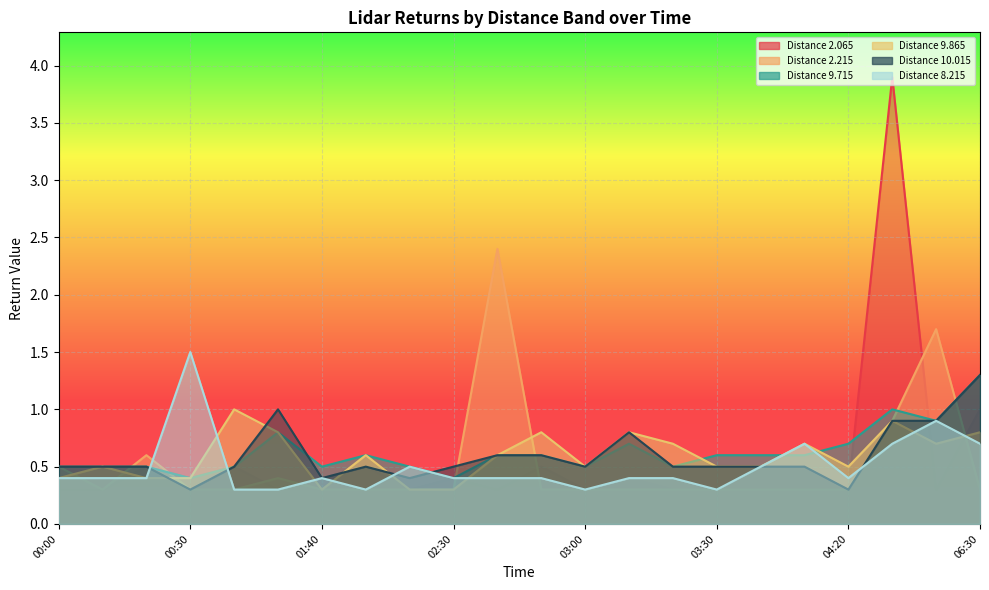

What is the lowest value of the 2.215 series?

0.3